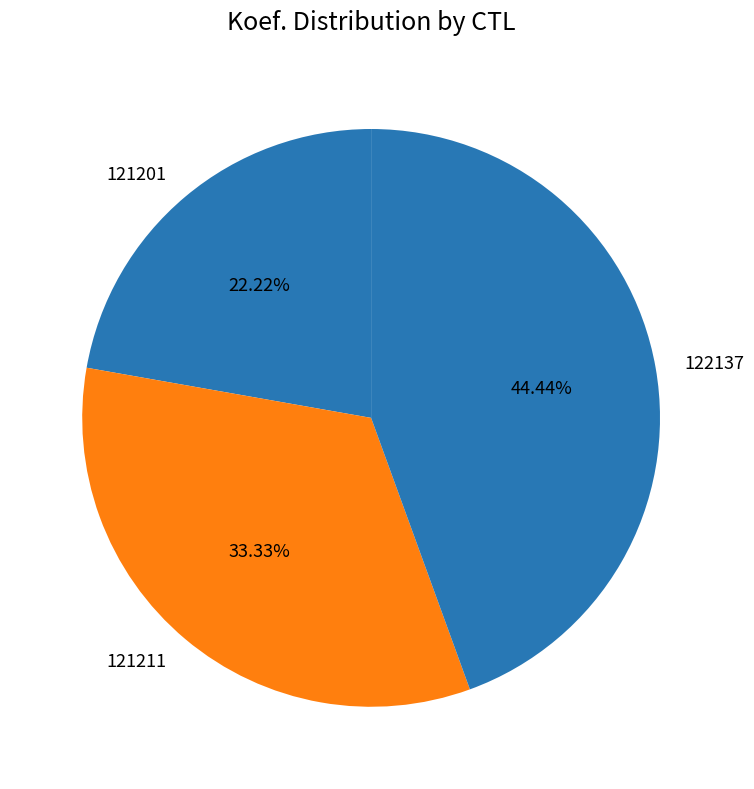

Which category has the biggest portion of the pie?

122137